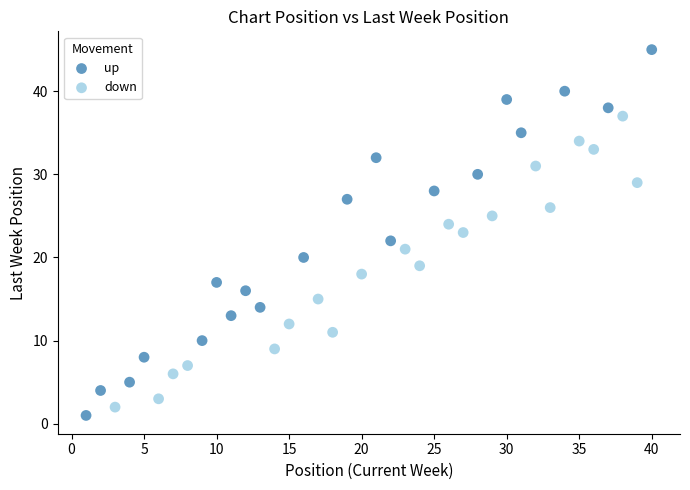

Which series has the widest spread of Y values?

up